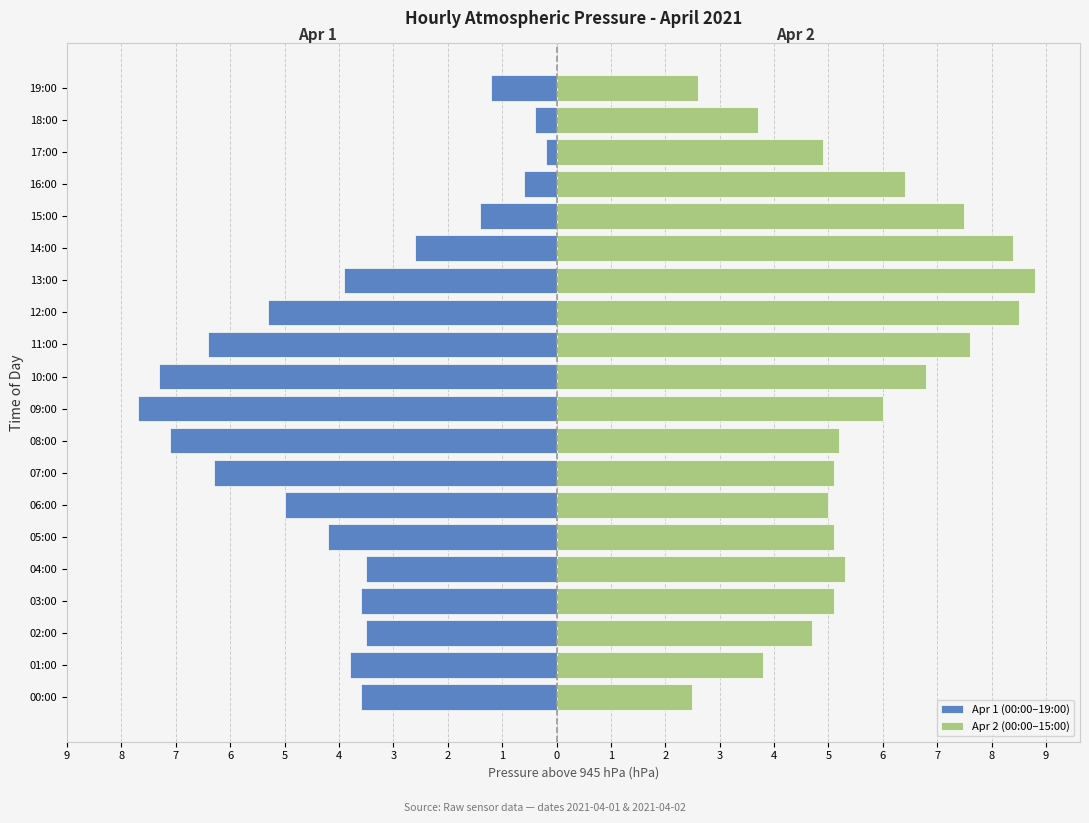

How many values in the Apr 2 (00:00–15:00) series exceed 5?

13